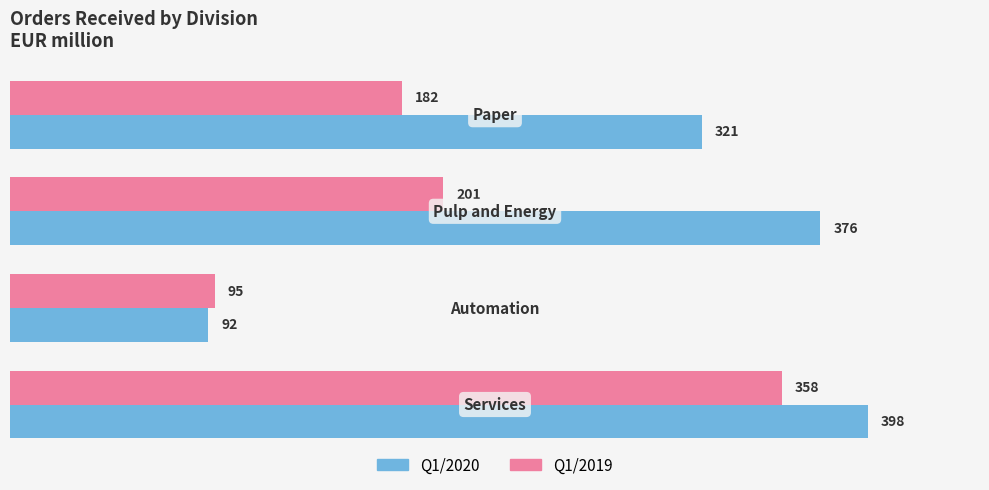

What is the sum of all Q1/2019 values?

836